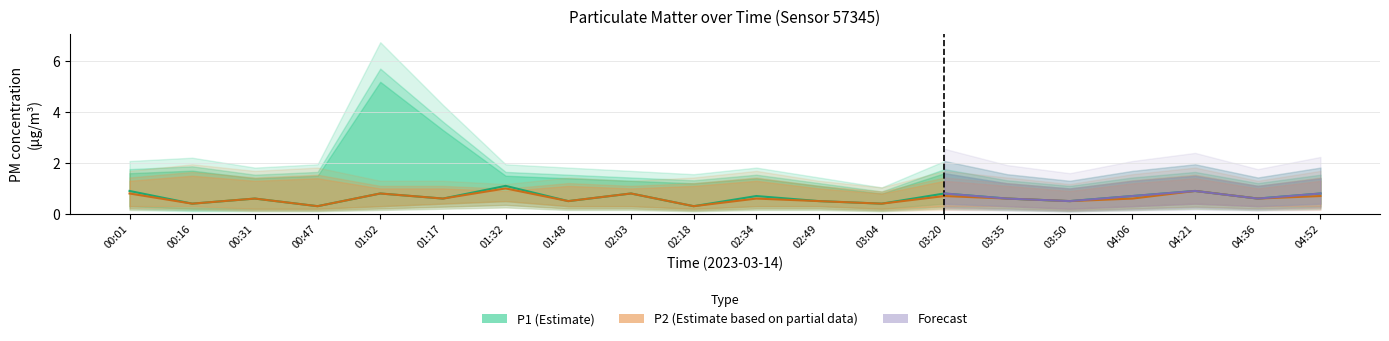

What is the label of the 20th point from the left?

04:52